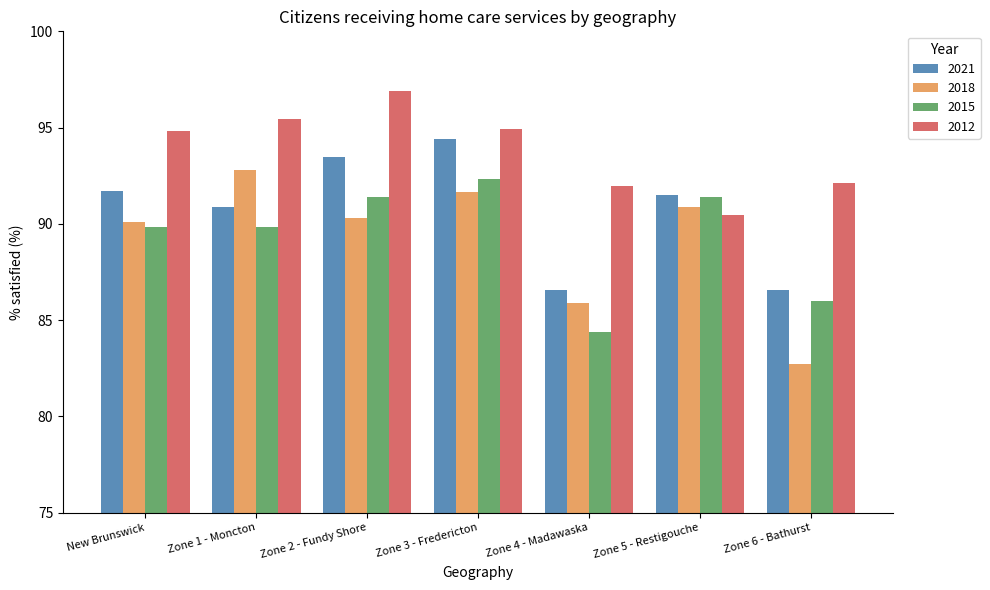

What is the average value of the 2012 series?

93.8